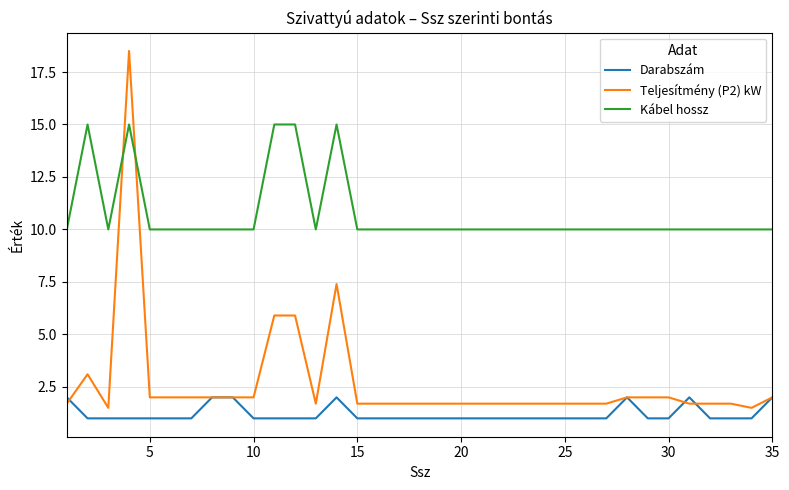

Rank the series by their average value, from highest to lowest.

Kábel hossz, Teljesítmény (P2) kW, Darabszám